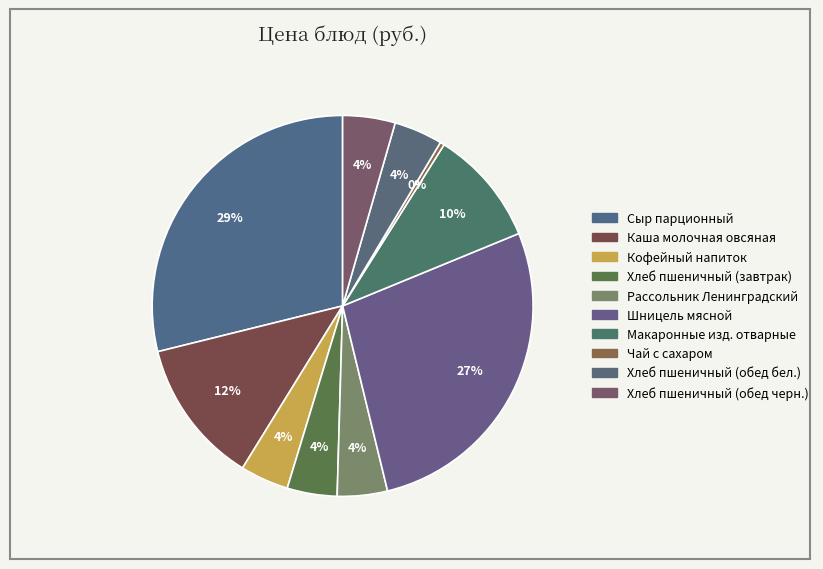

Which slice is the smallest?

Чай с сахаром